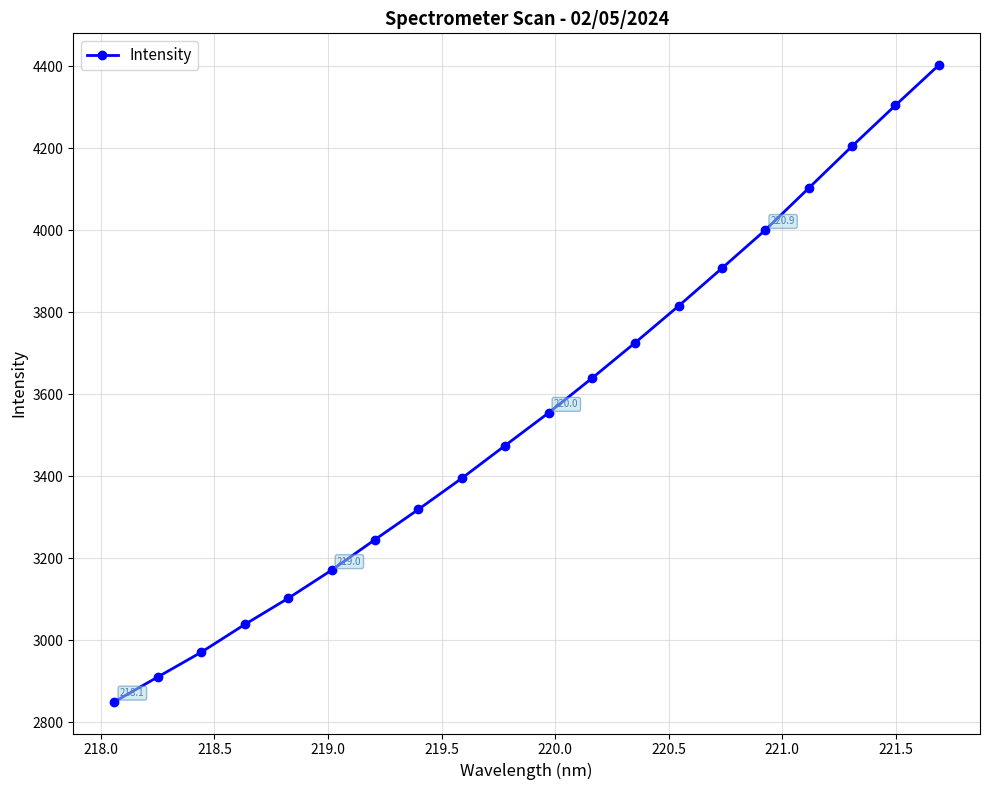

Does the chart display data point markers on the line(s)?

Yes